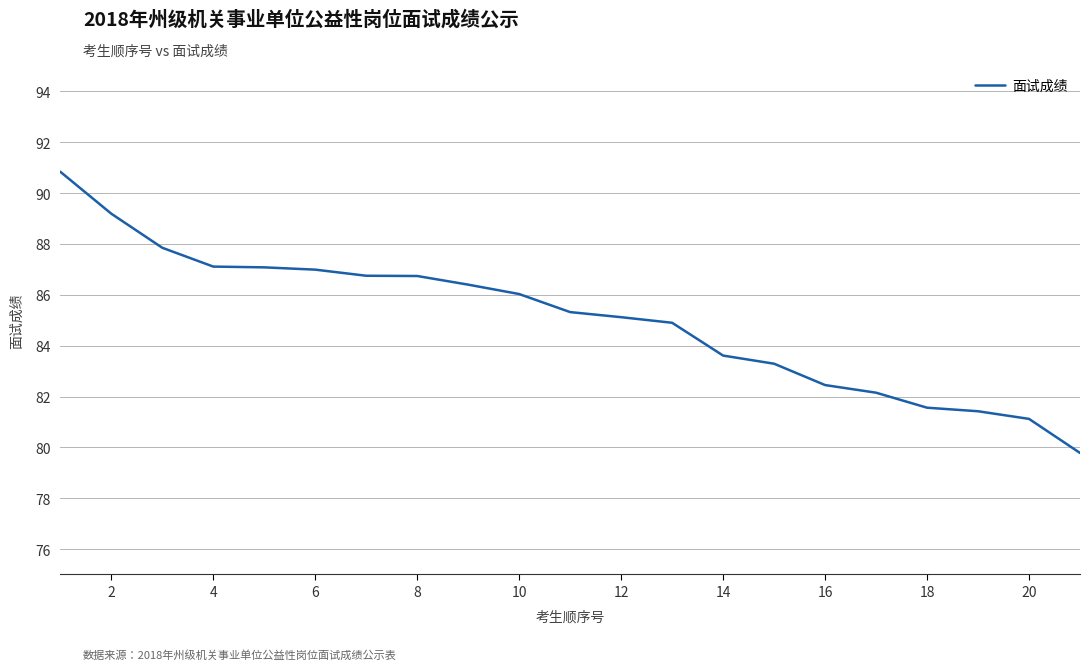

What is the difference between the maximum and minimum values?

11.1